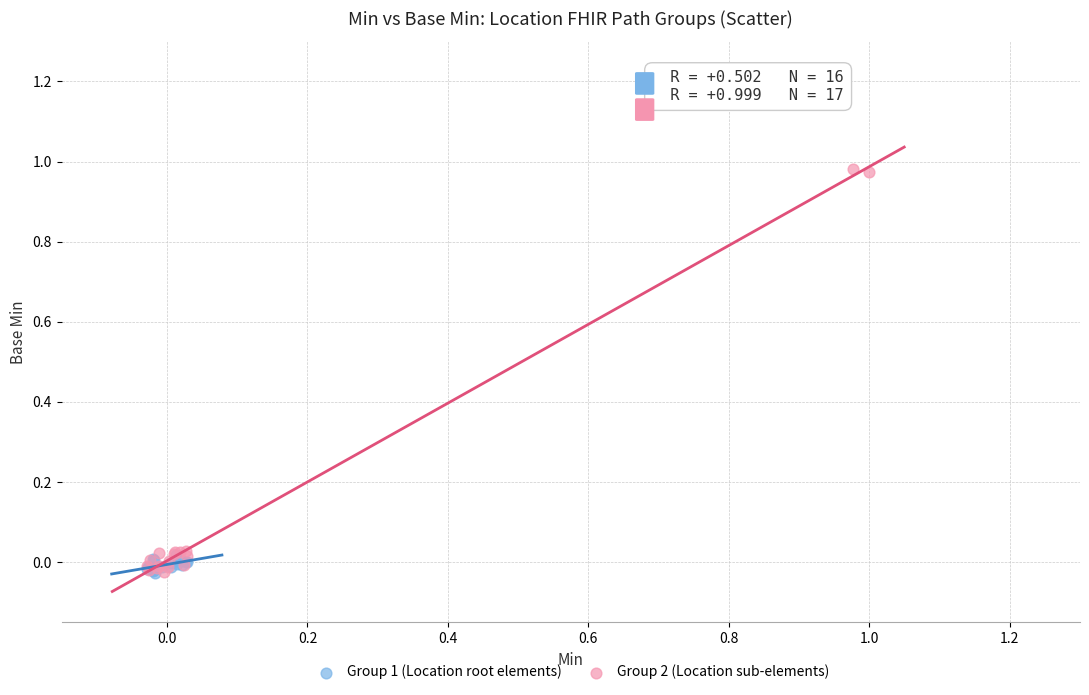

Which series has the largest Y range (max minus min)?

Group 2 (Location sub-elements)